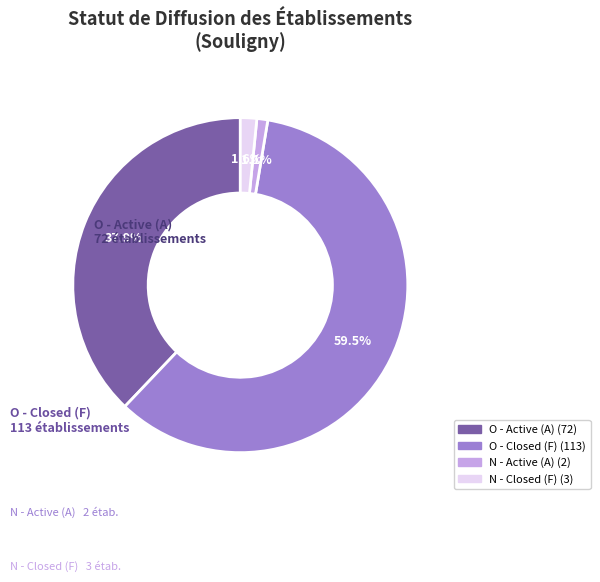

Which has a higher value, O - Closed (F) or O - Active (A)?

O - Closed (F)